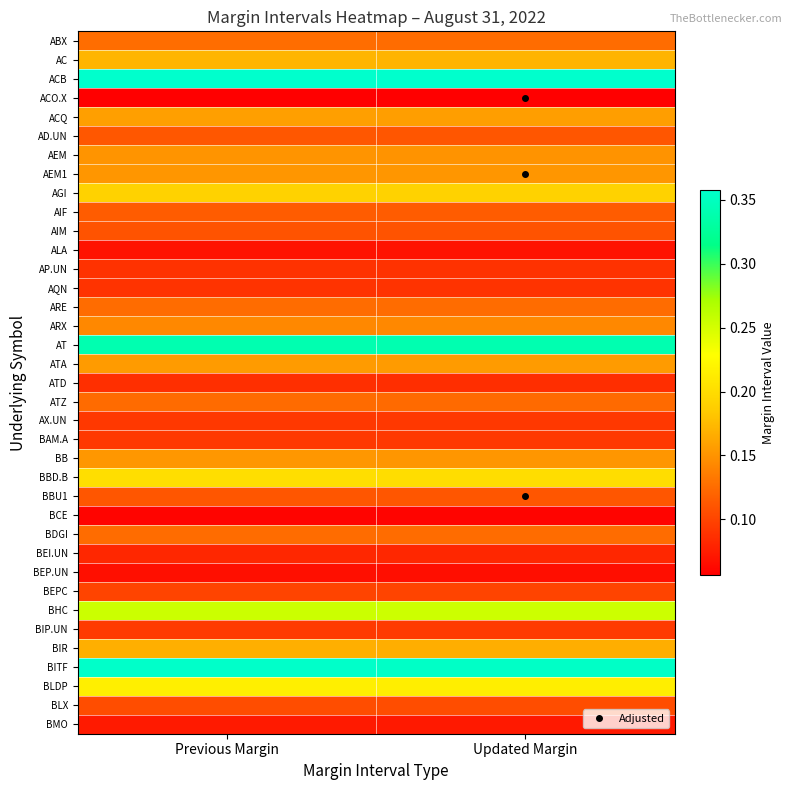

Count the number of data series in this chart.

37